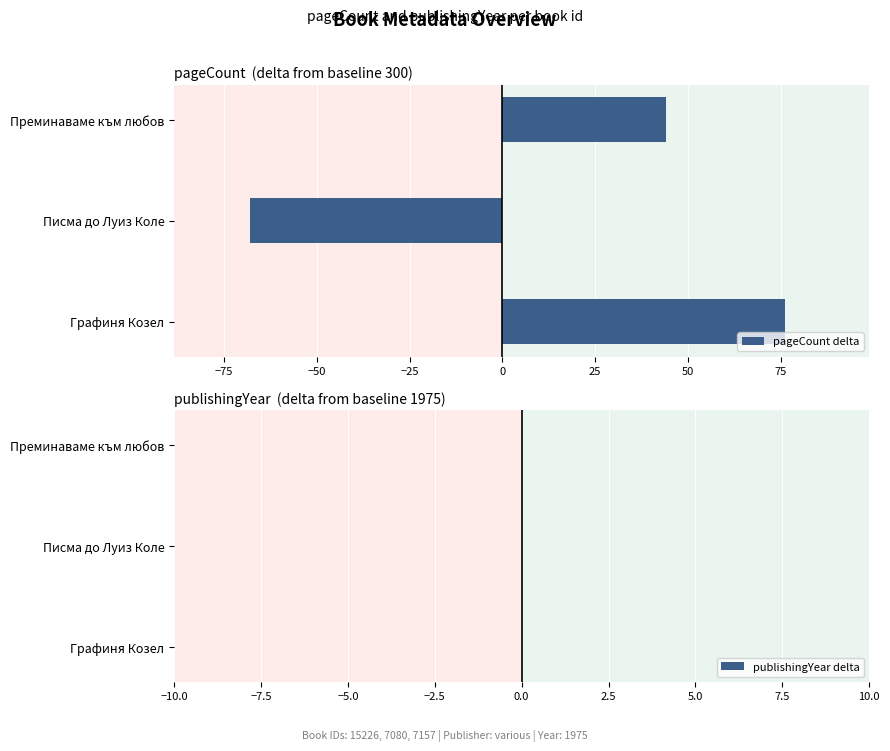

What is the change in value from Графиня Козел to Писма до Луиз Коле?

-144